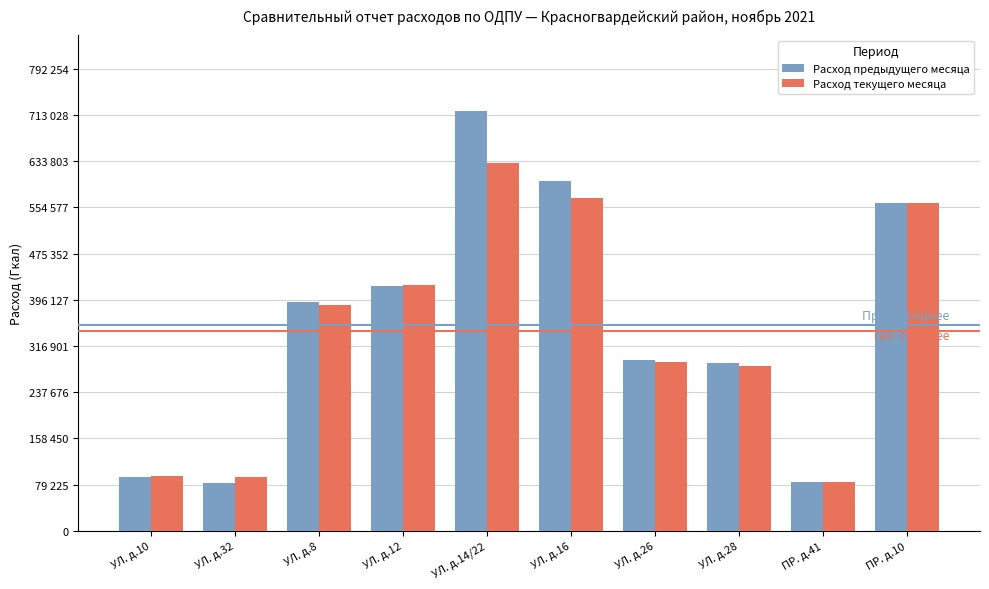

What is the label of the 8th bar from the left?

УЛ. д.28